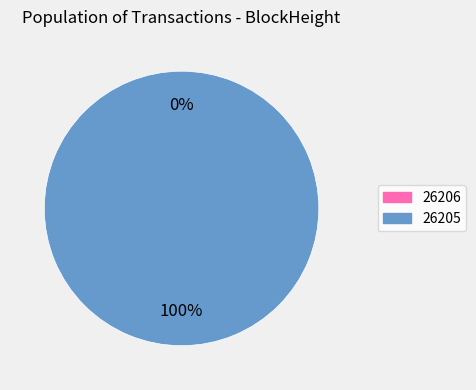

What percentage do 26206 and 26205 together represent?

100.0%